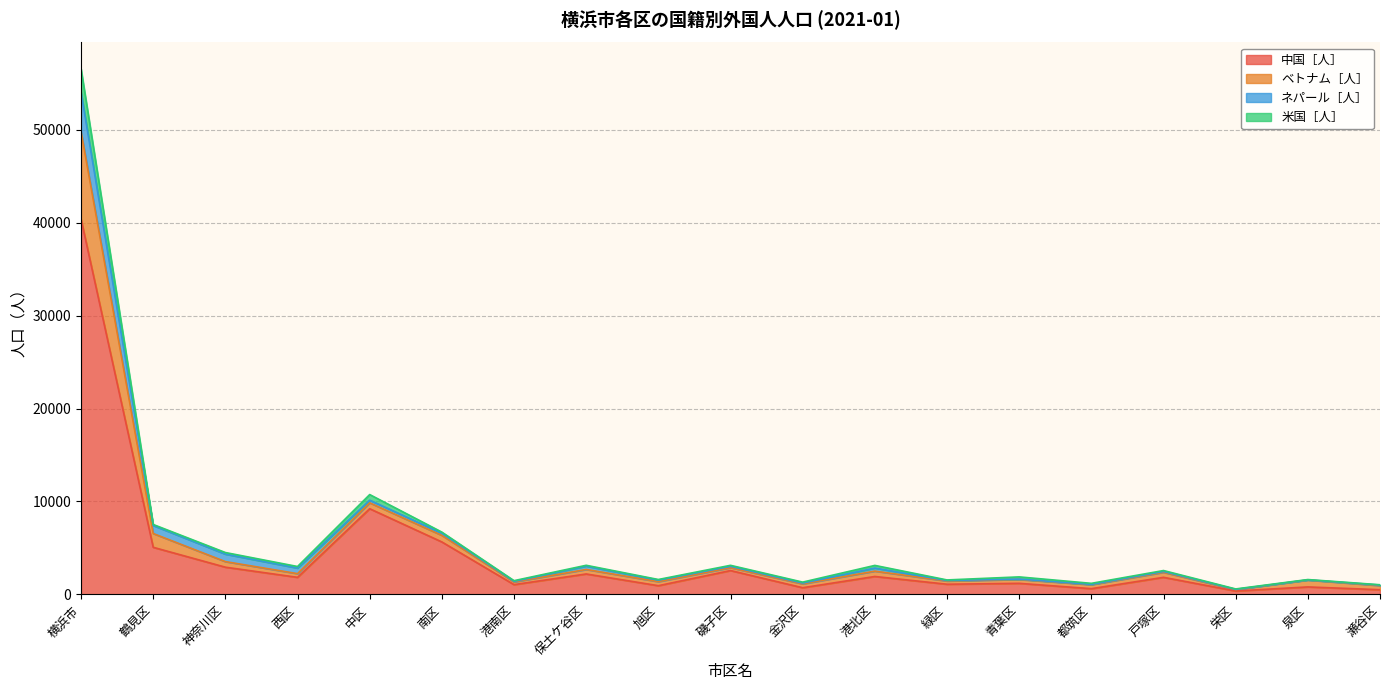

At which category is the sum across all series the highest?

横浜市